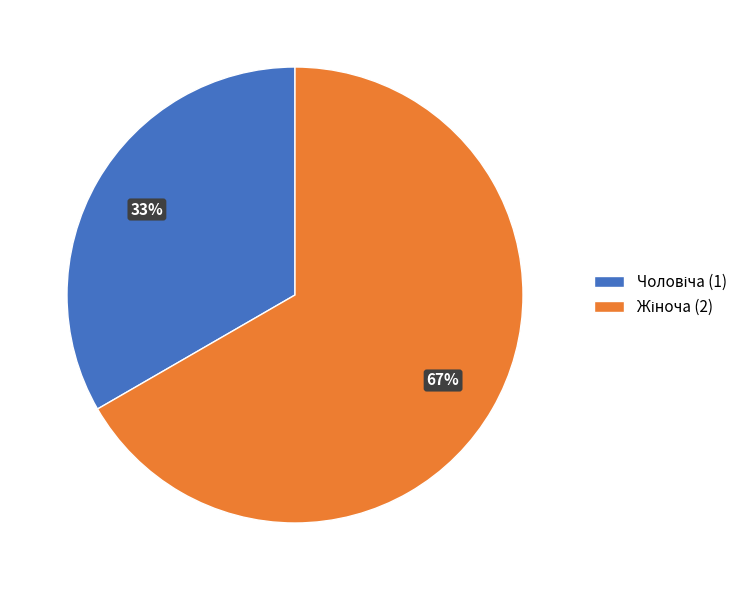

Is there a majority slice in this chart?

Yes